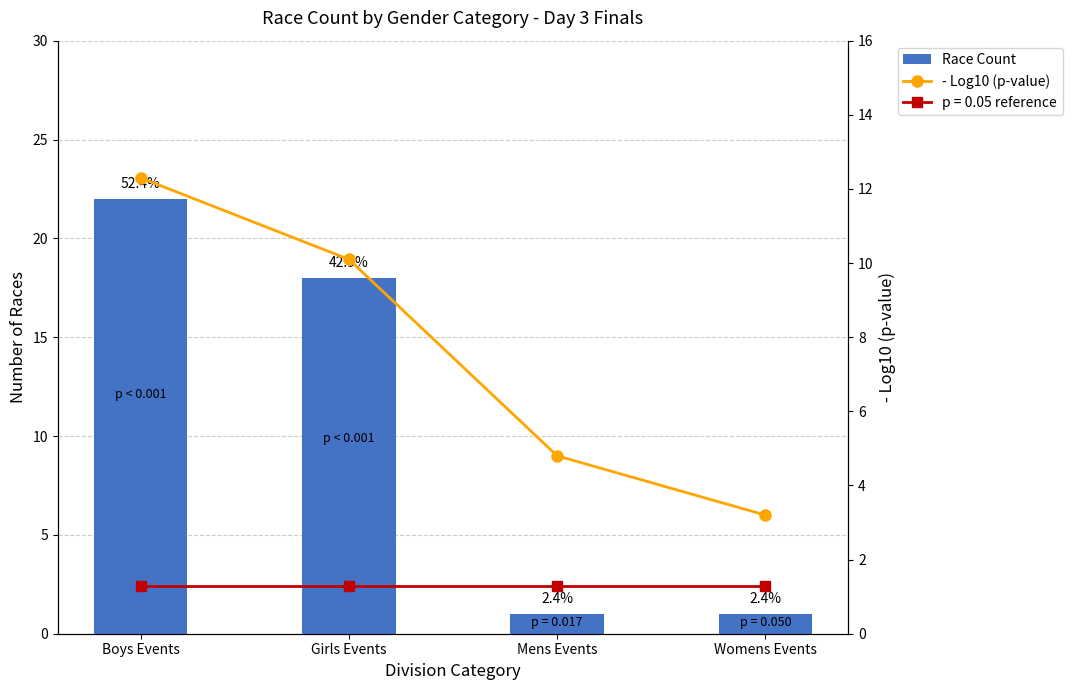

Rank the series at Girls Events from highest to lowest value.

Race Count, - Log10 (p-value)